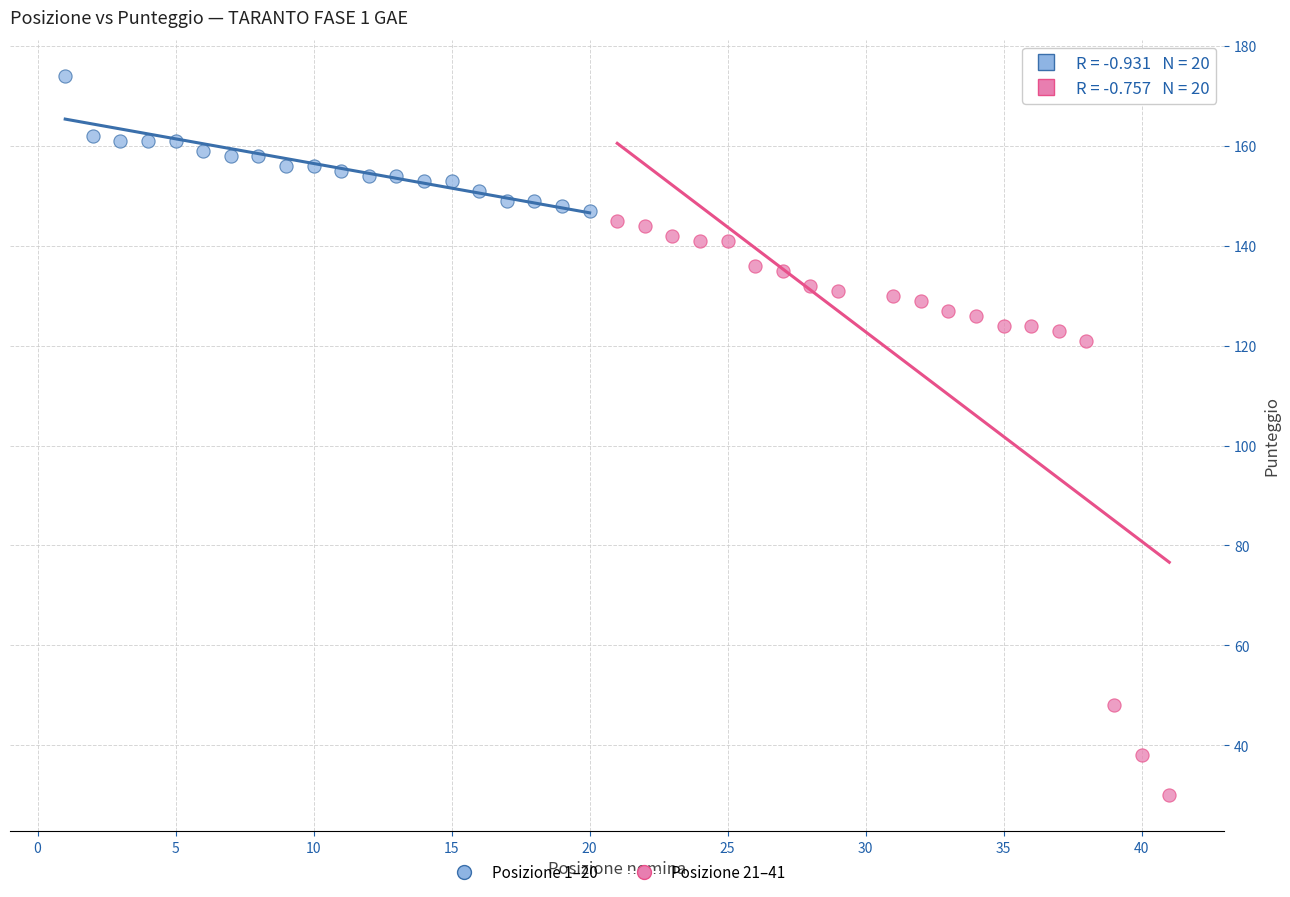

Which series has the widest spread of Y values?

Posizione 21–41